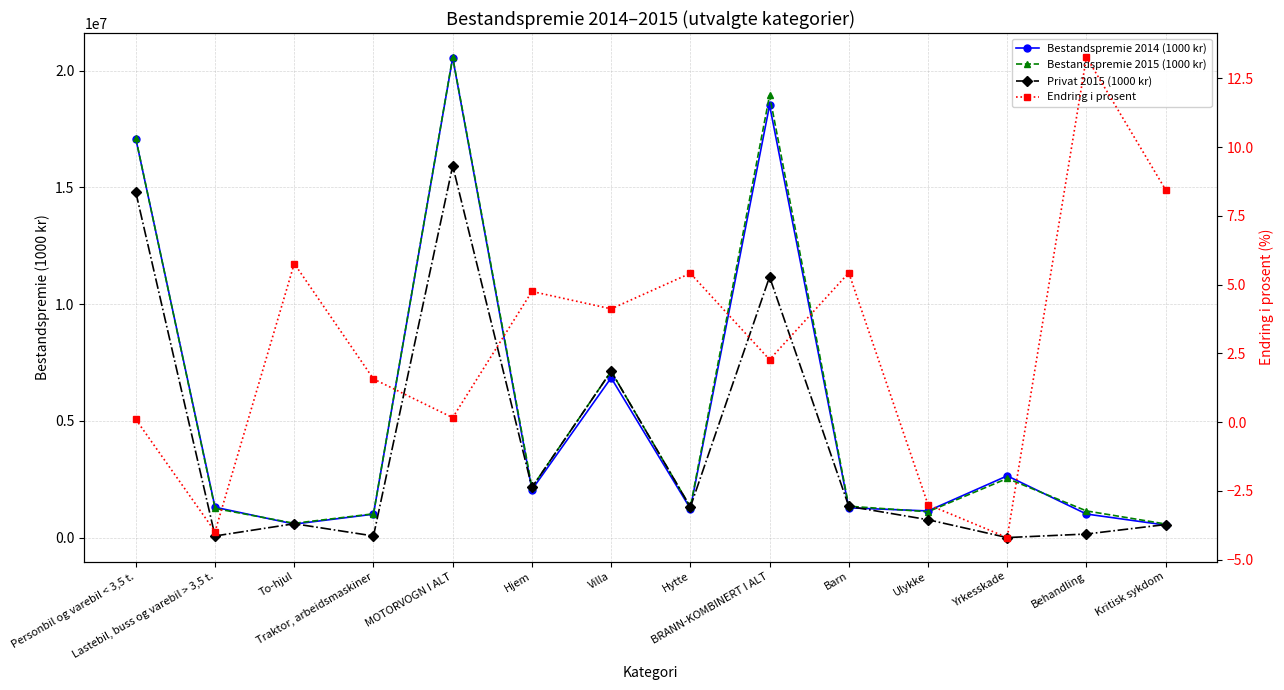

At which category does Bestandspremie 2015 (1000 kr) reach its first local peak?

MOTORVOGN I ALT